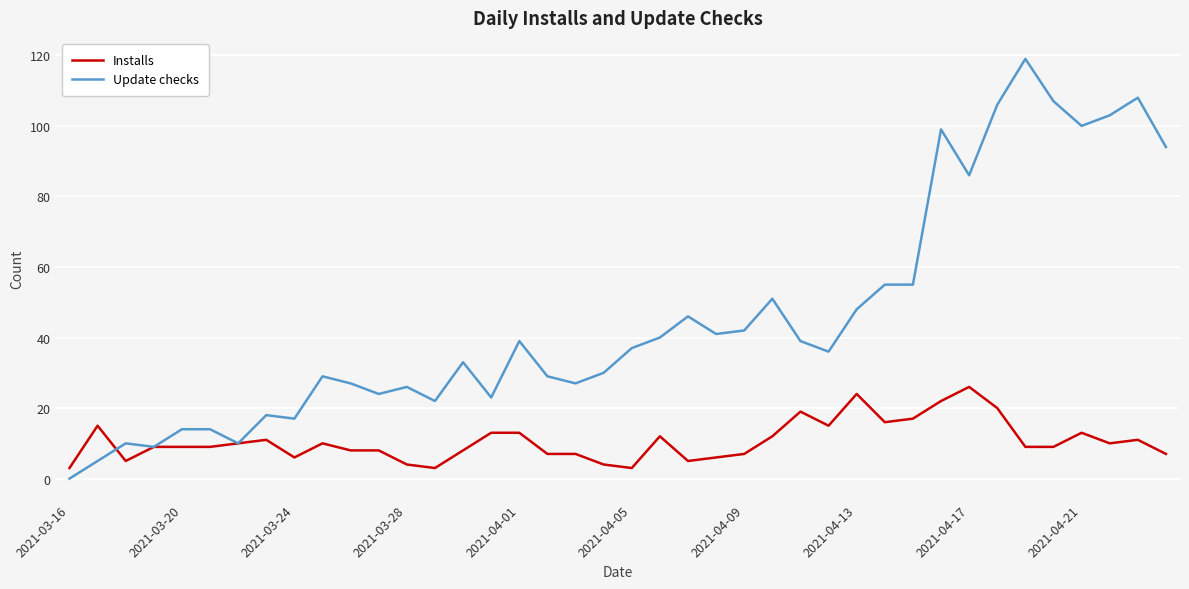

Which series has the widest spread of values?

Update checks